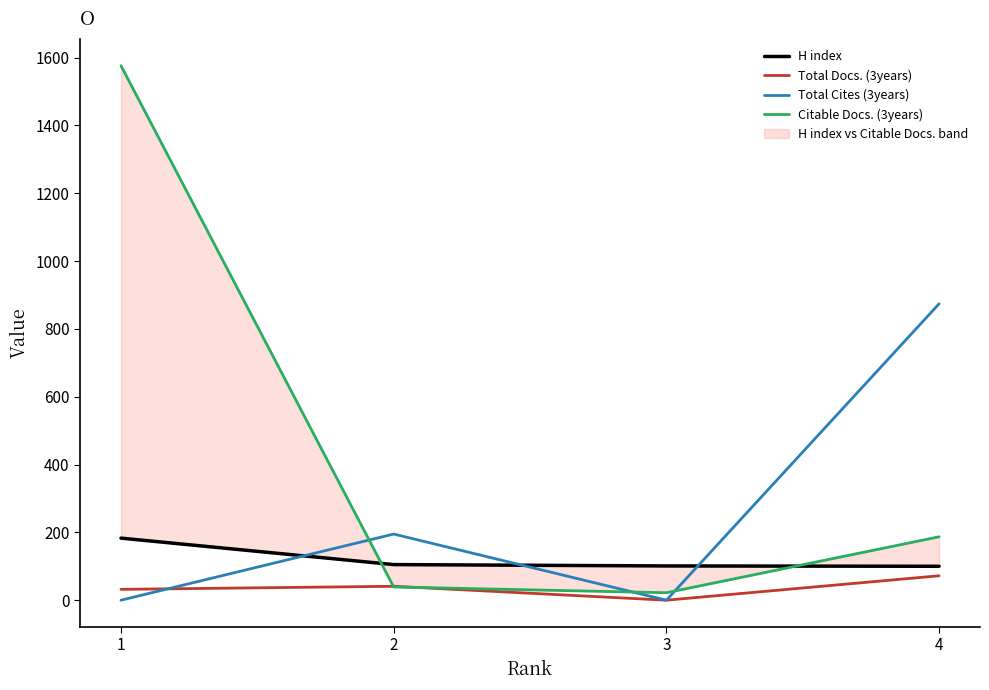

What is the highest value of the Citable Docs. (3years) series?

1576